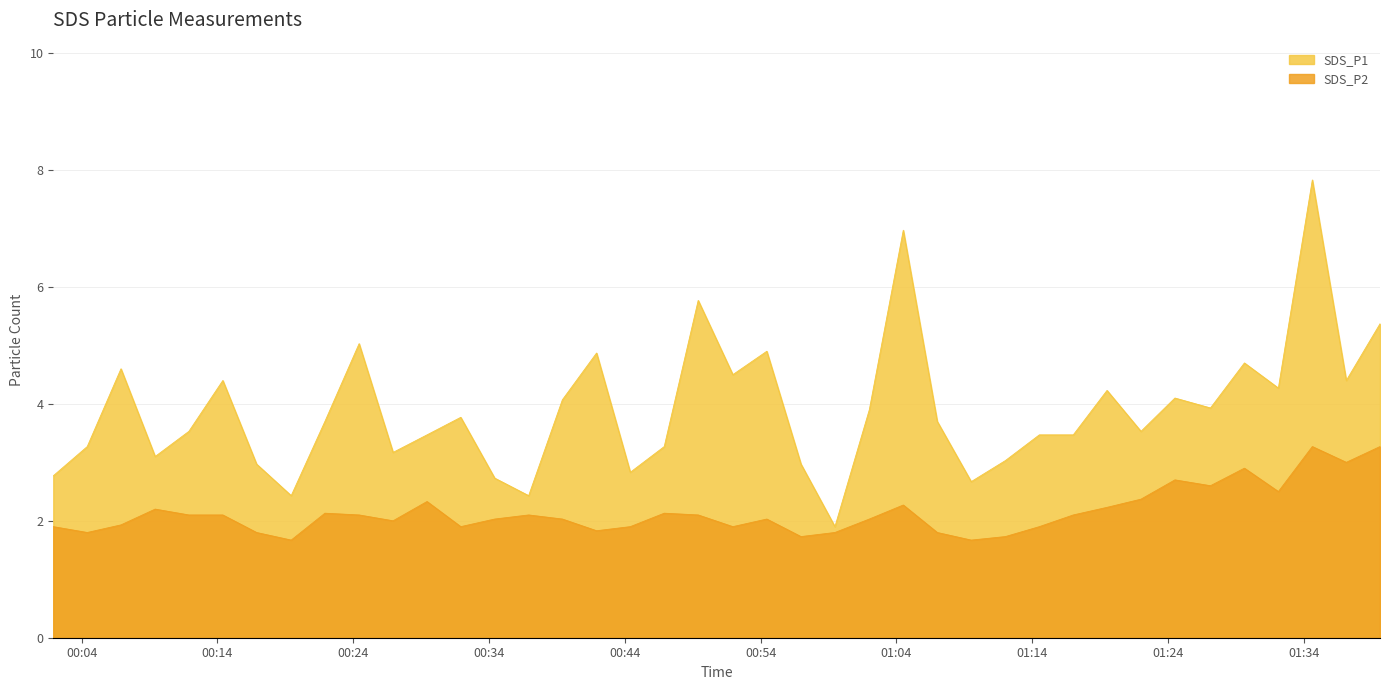

What is the greatest value displayed?

7.8